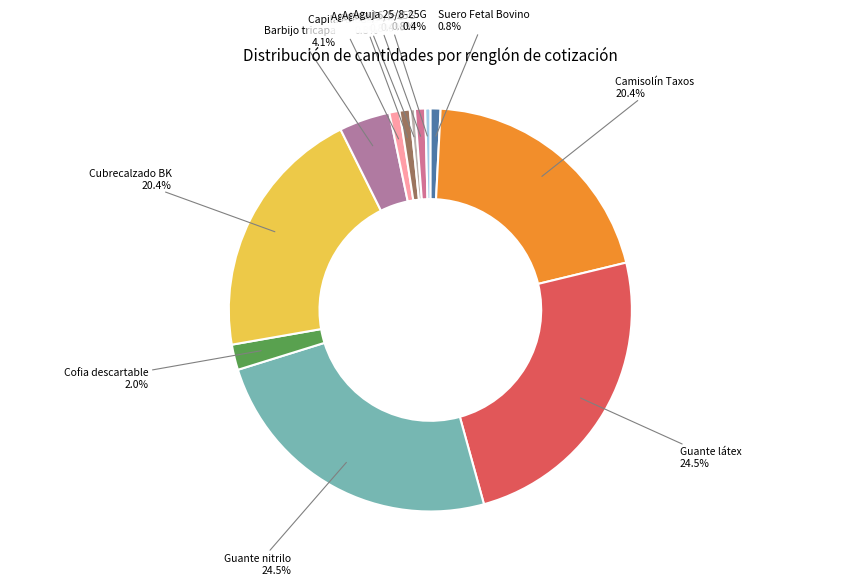

Count the number of slices in the pie.

12